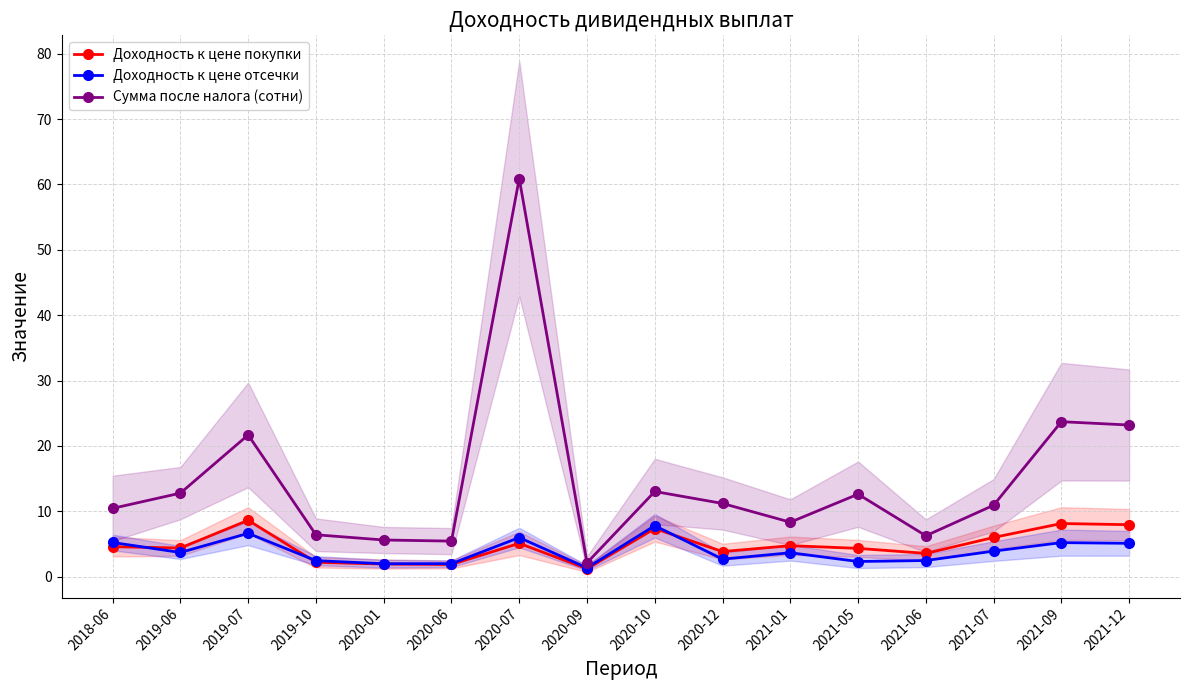

True or false: Доходность к цене покупки has a value of 3.8 at 2020-12.

True